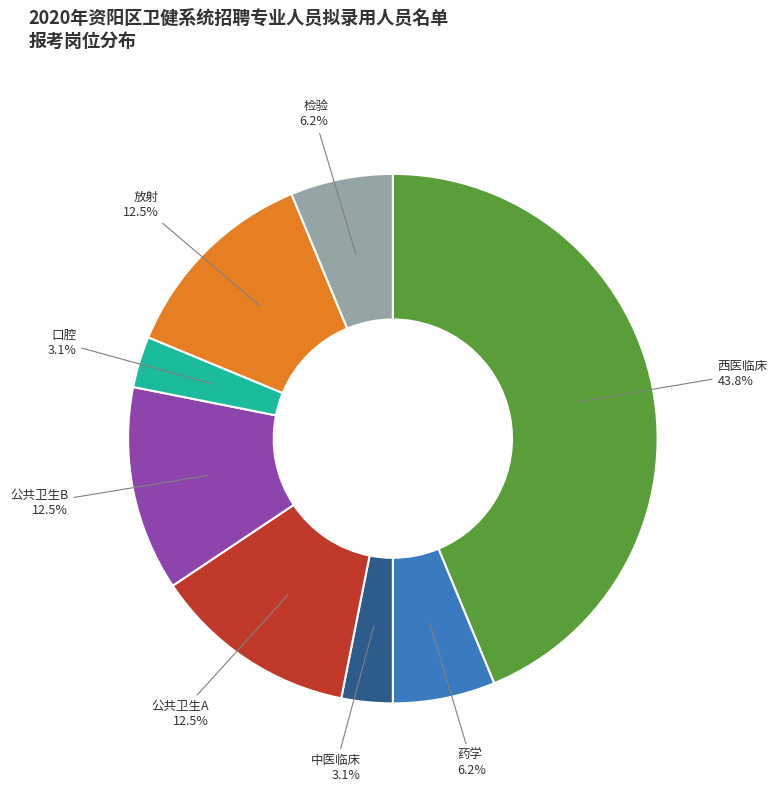

How much of the chart is everything except 口腔?

96.9%